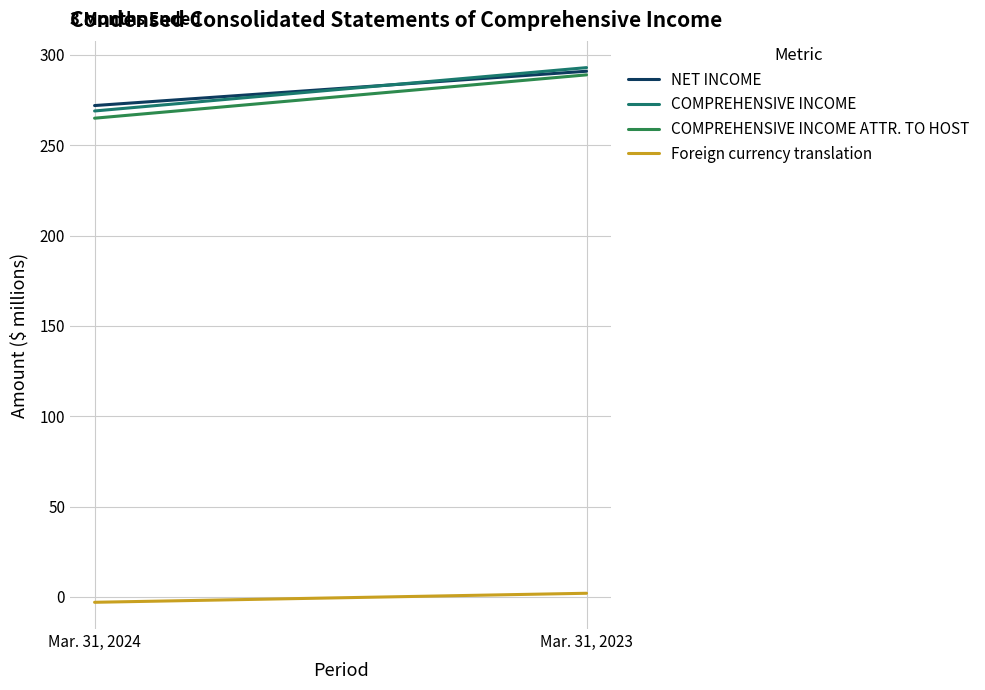

How many distinct data groups are displayed?

4